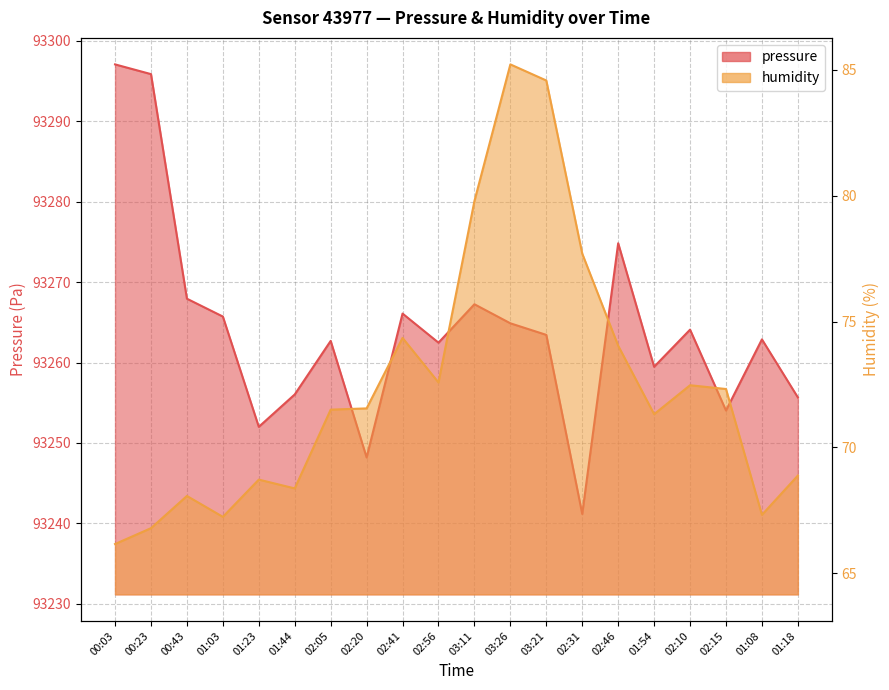

What is the difference between the maximum and minimum values in the humidity series?

19.1